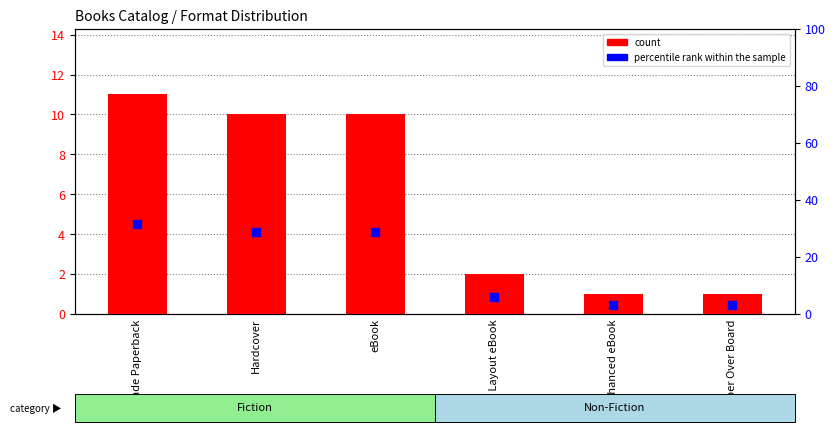

Is the value of percentile rank within the sample at Trade Paperback greater than the value of count at Paper Over Board?

Yes